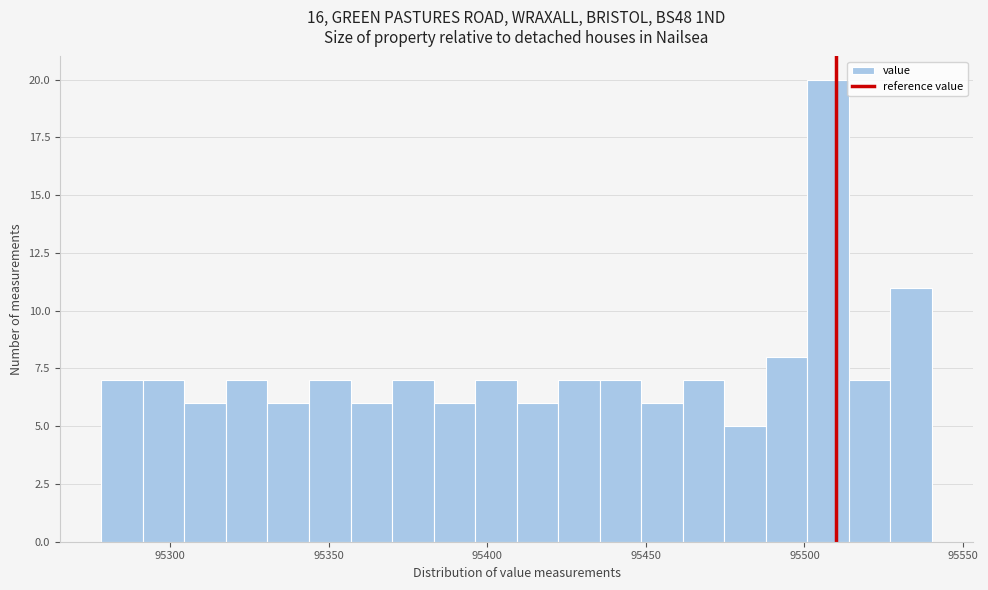

Read against the x-axis, roughly where is the centre of the tallest bar?

95505